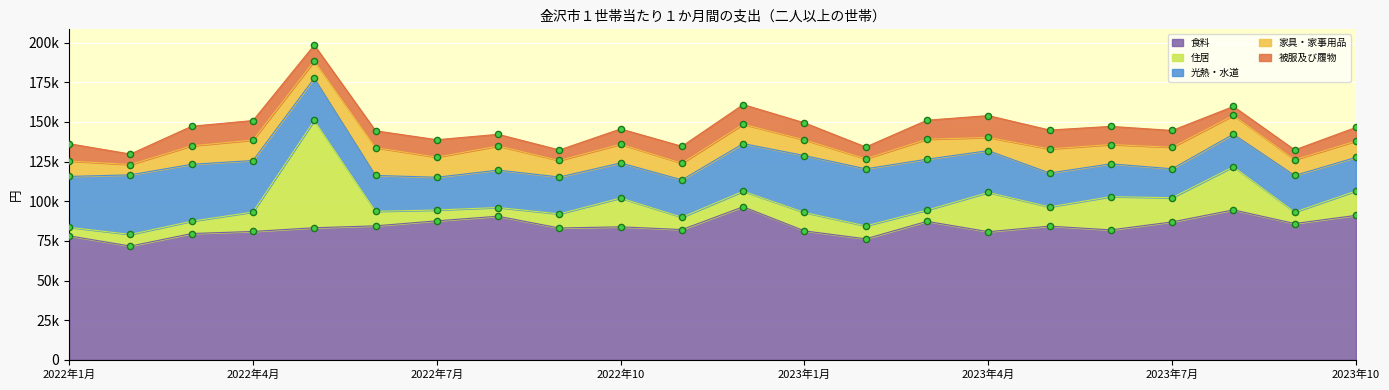

Which series has the largest total across all categories?

食料